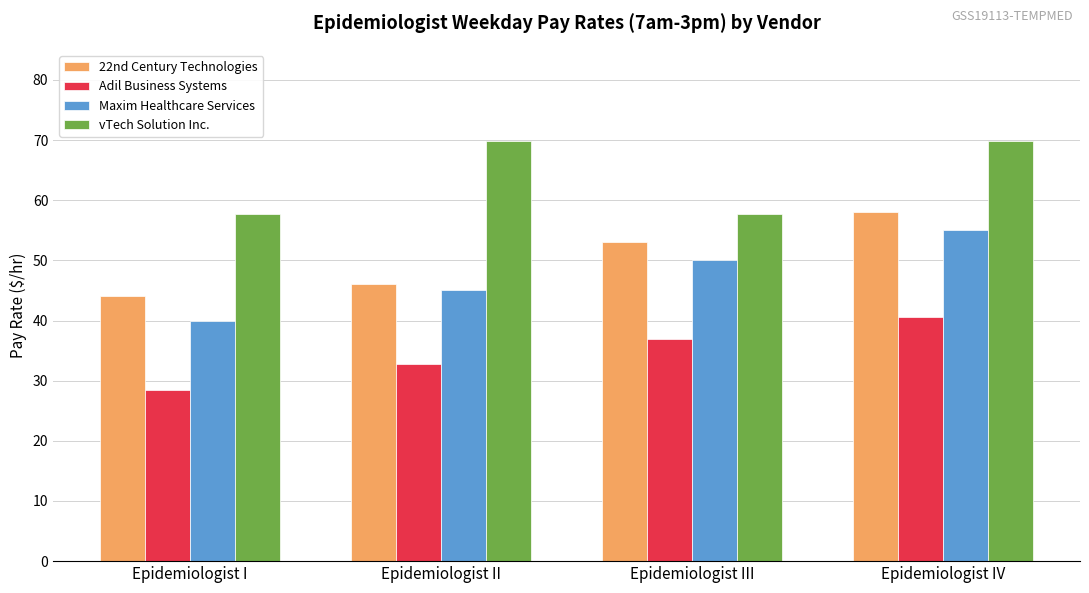

What is the difference between the second highest and minimum values in the Adil Business Systems series?

8.4